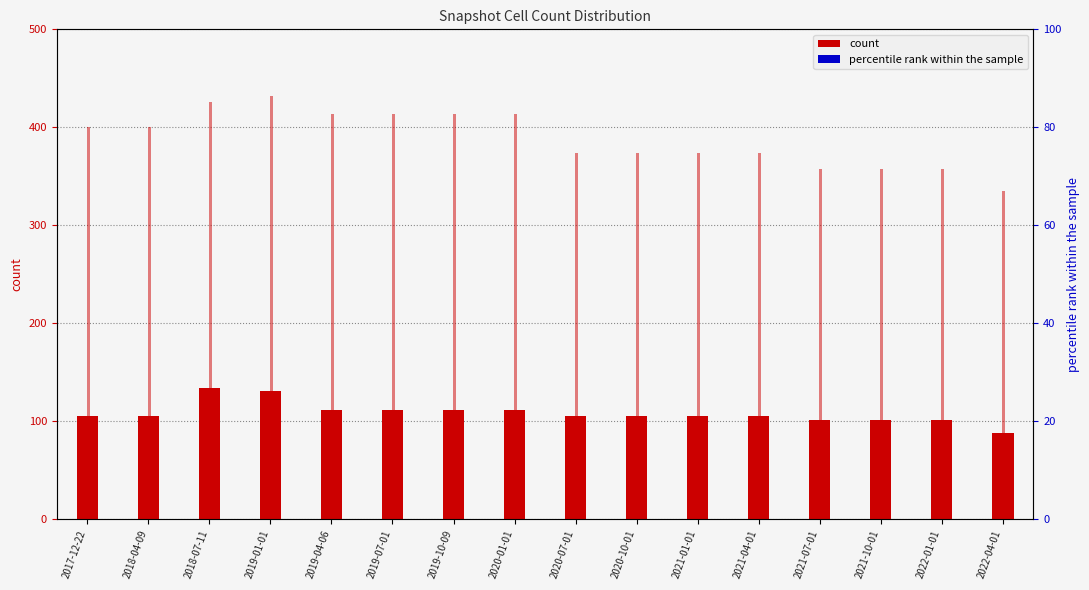

True or false: one_cell has a value of 214 at 2018-07-11.

False